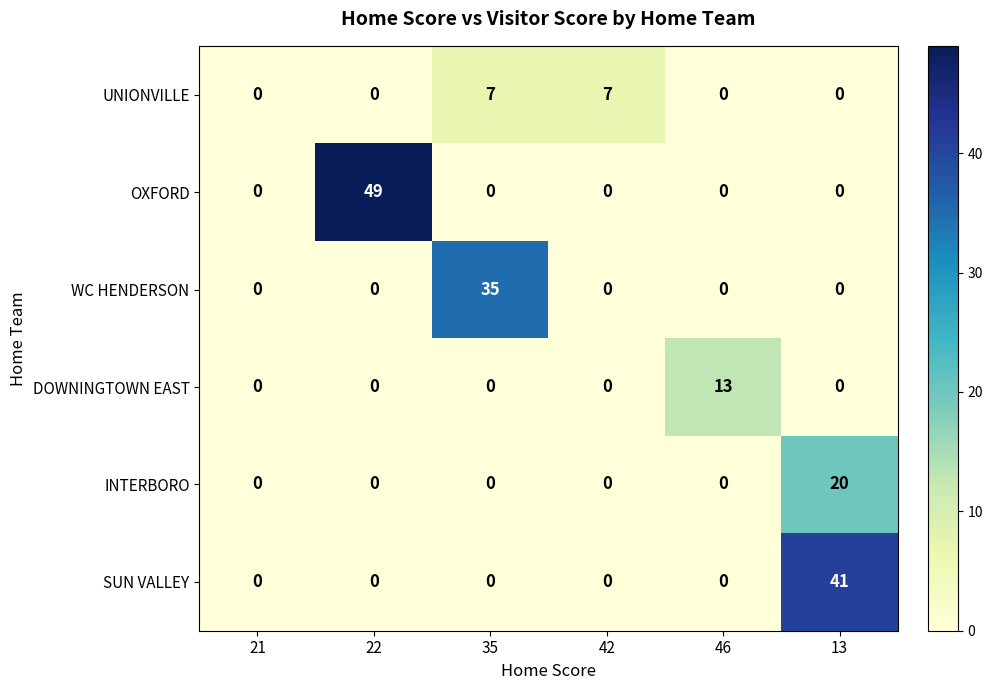

Is it true that UNIONVILLE equals 7 at 35?

True